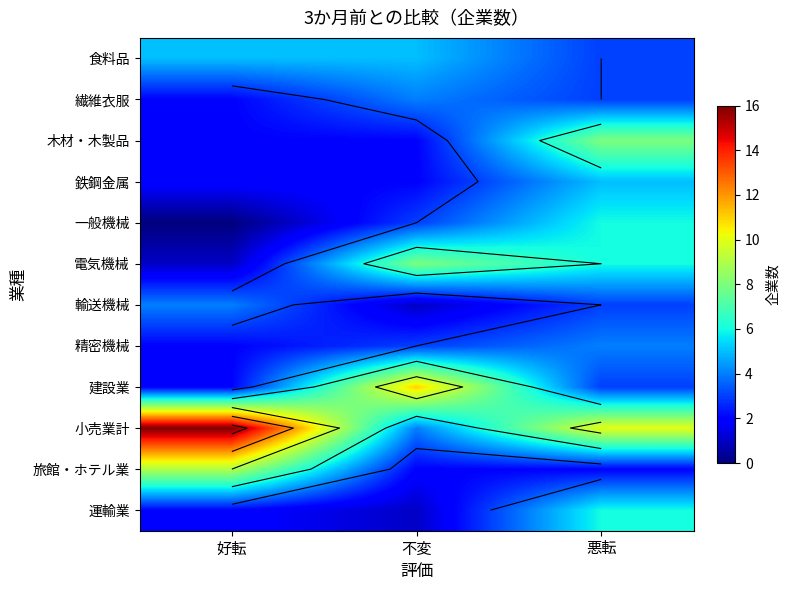

What is the sum of all 精密機械 values?

9